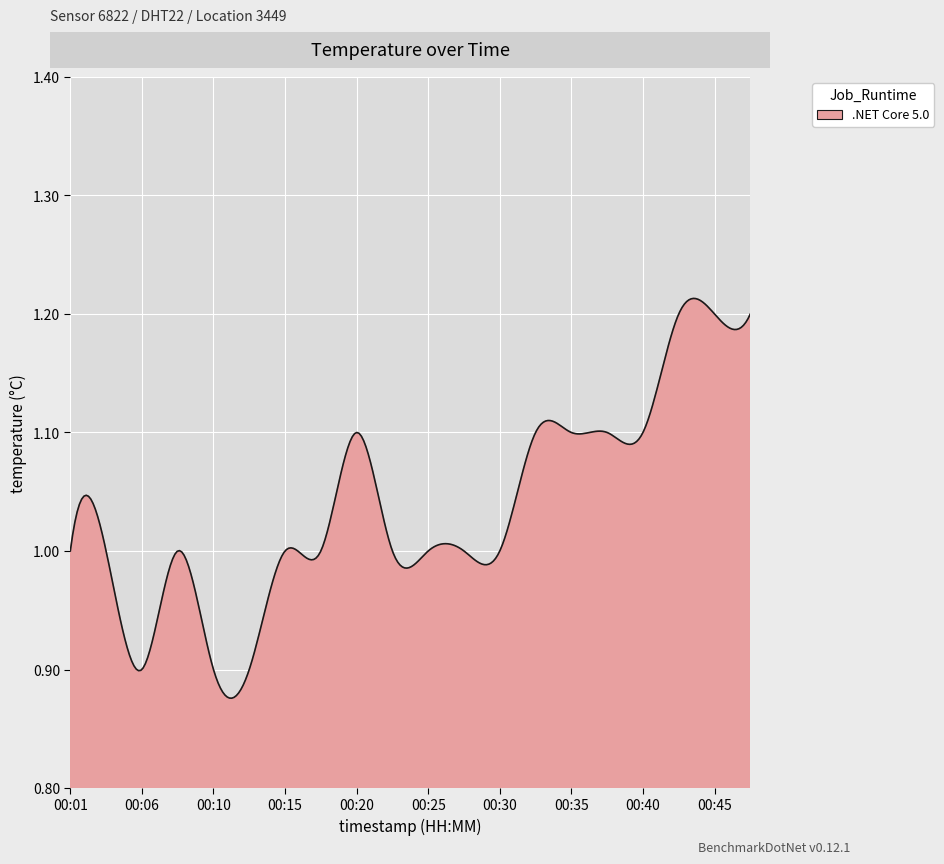

Is this an area chart (filled region under the line)?

Yes